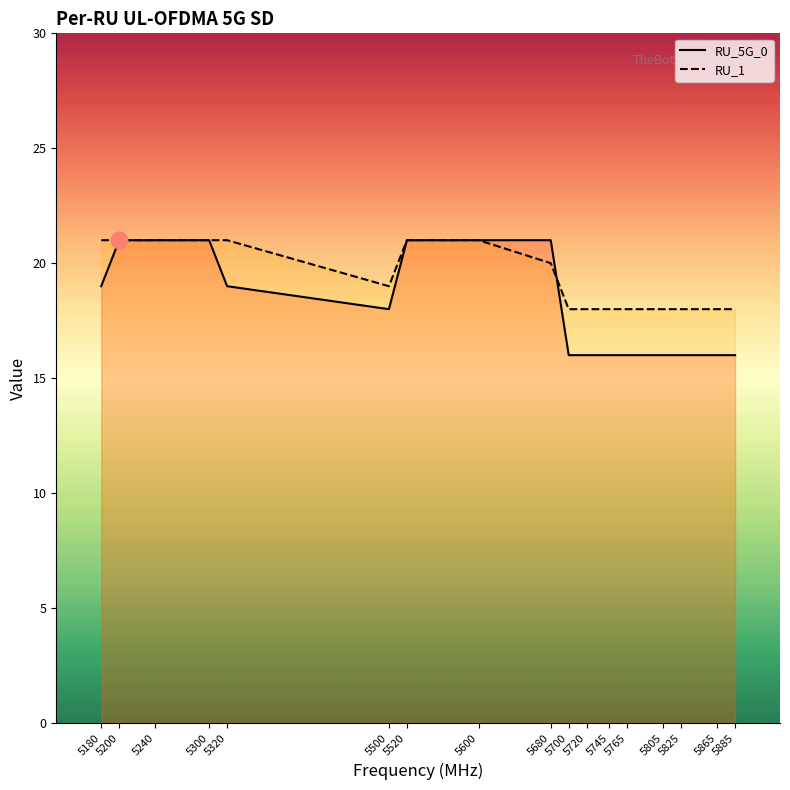

What is the value of the RU_5G_0 point at the 1st from the left?

19